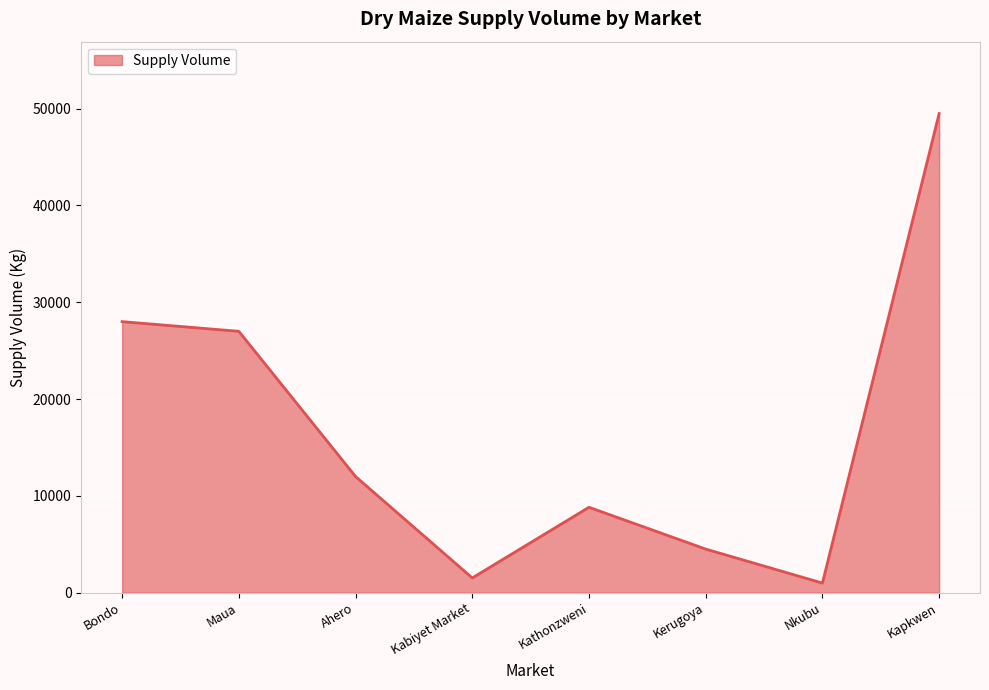

Which has a higher value, Kapkwen or Maua?

Kapkwen